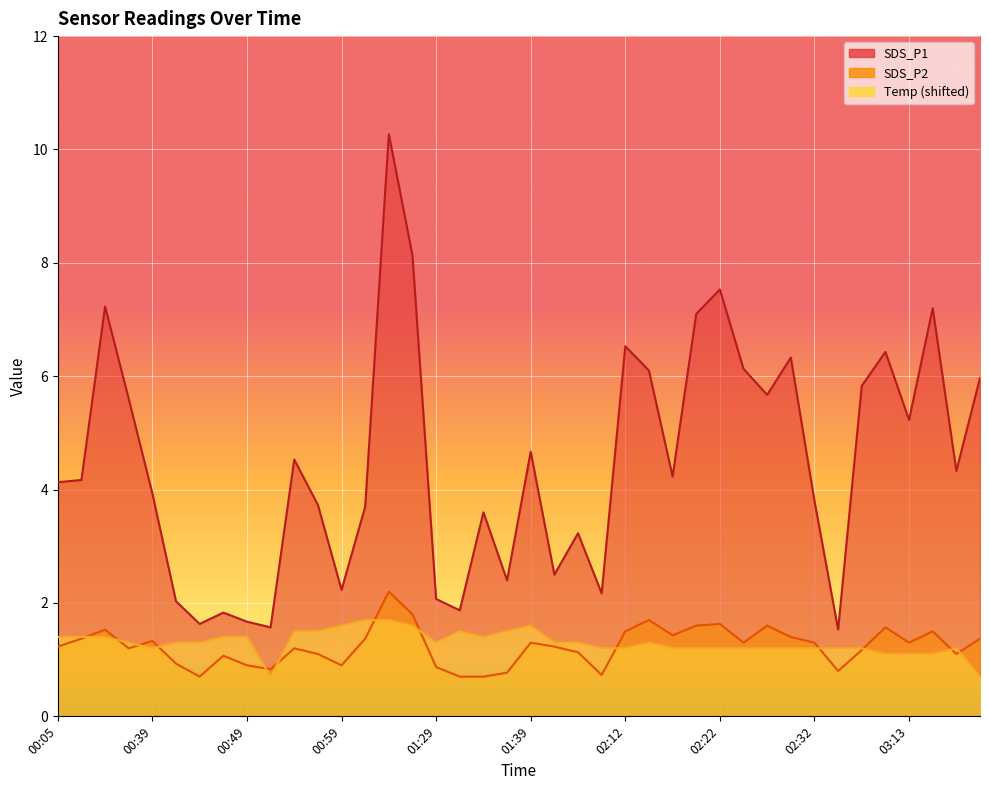

What value does the SDS_P1 series have at 01:10?

3.7